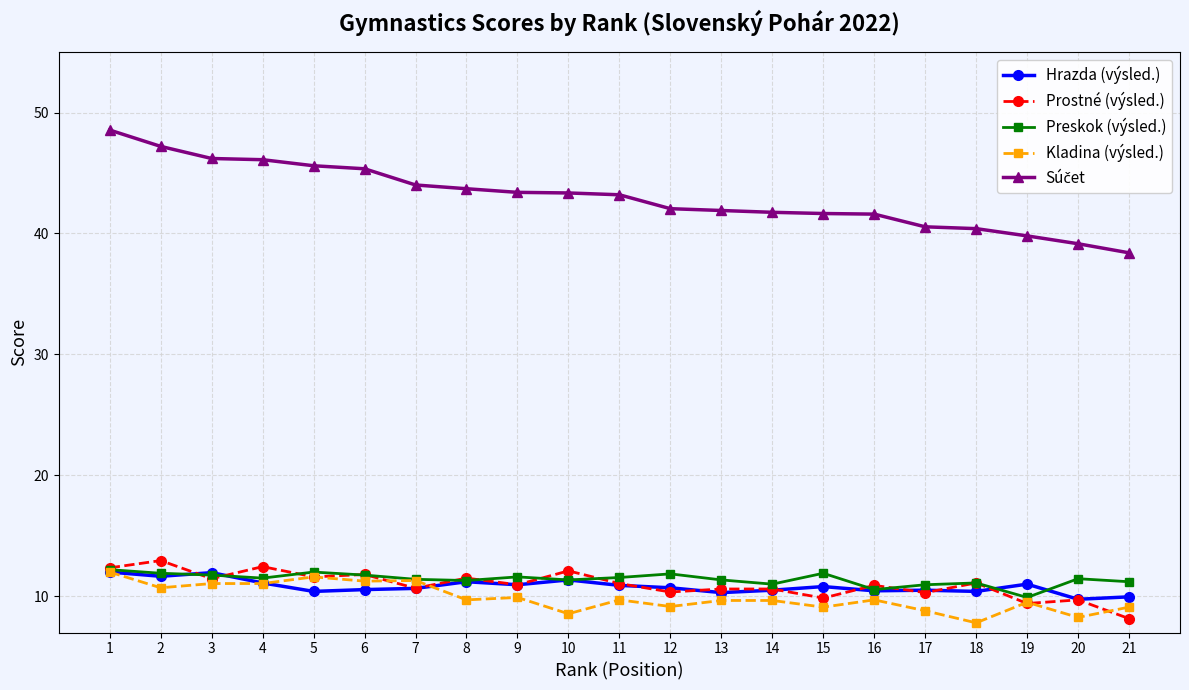

How many series are shown in this chart?

5